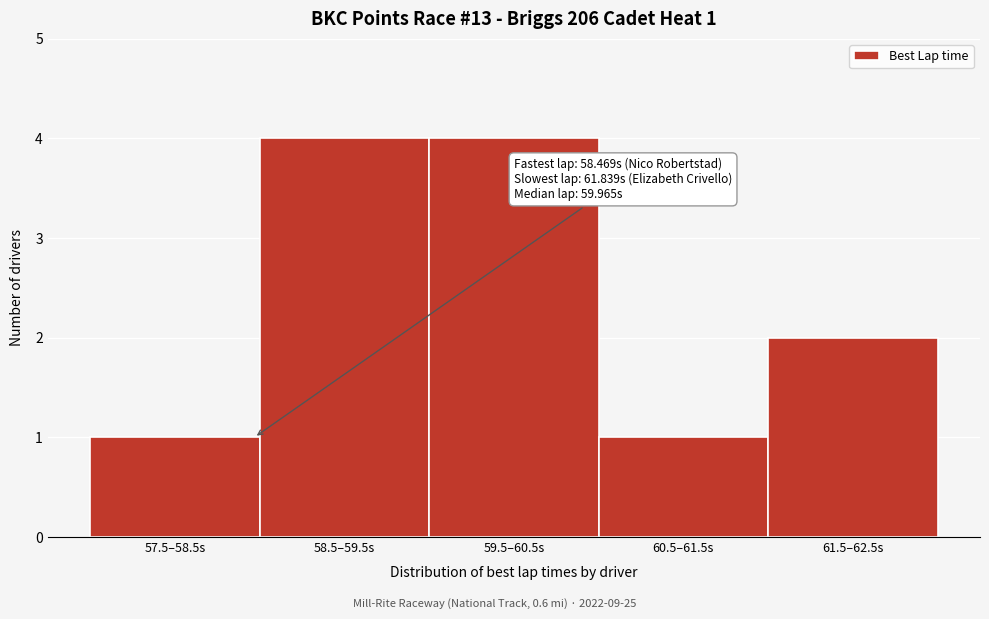

Reading right to left, list all the values displayed in this chart.

2	1	4	4	1